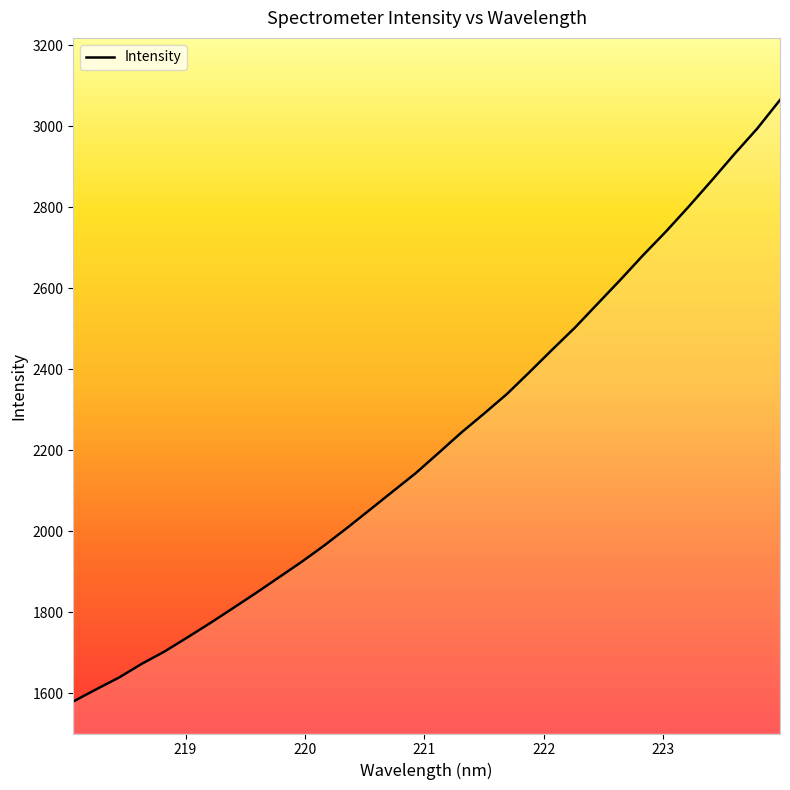

What is the difference between the maximum and minimum values?

1485.2